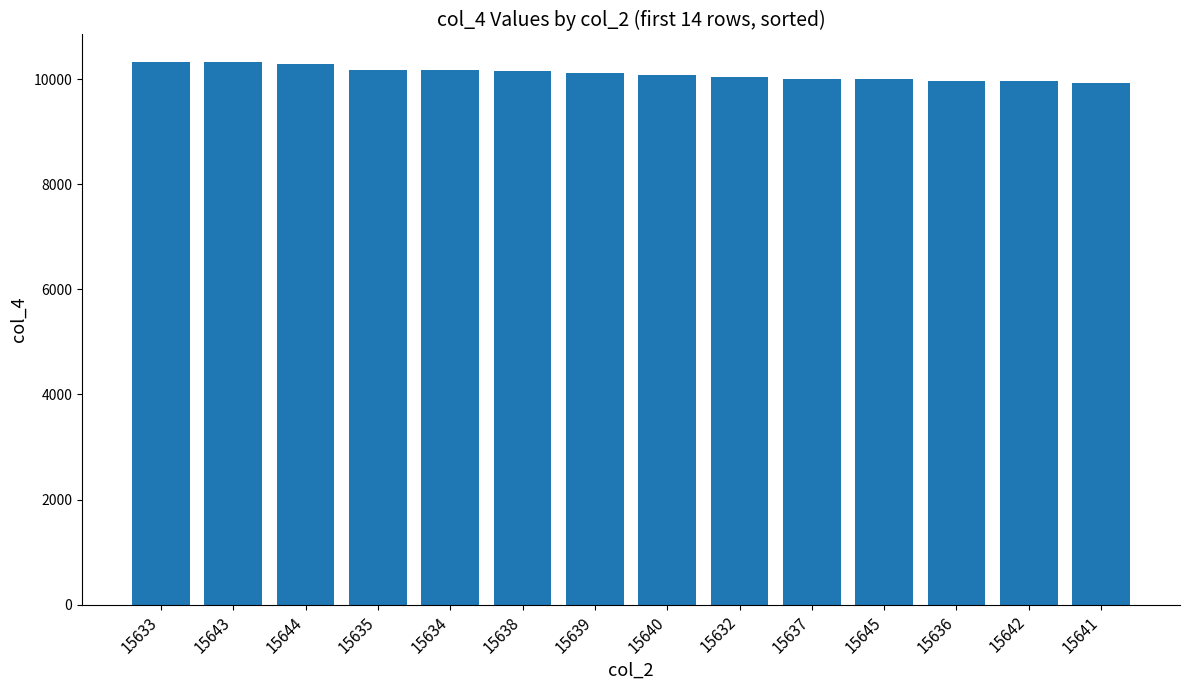

What is the label of the 11th bar from the right?

15635